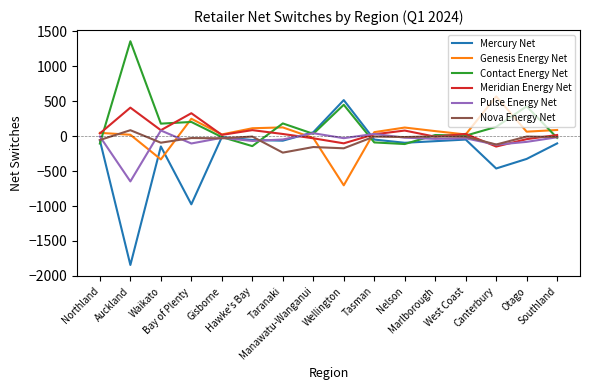

Where is the first local maximum for Pulse Energy Net?

Waikato